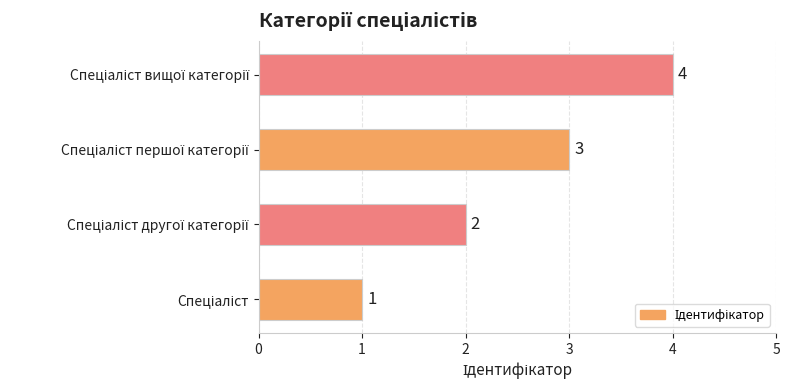

Count the values in the range 2 to 4.

3